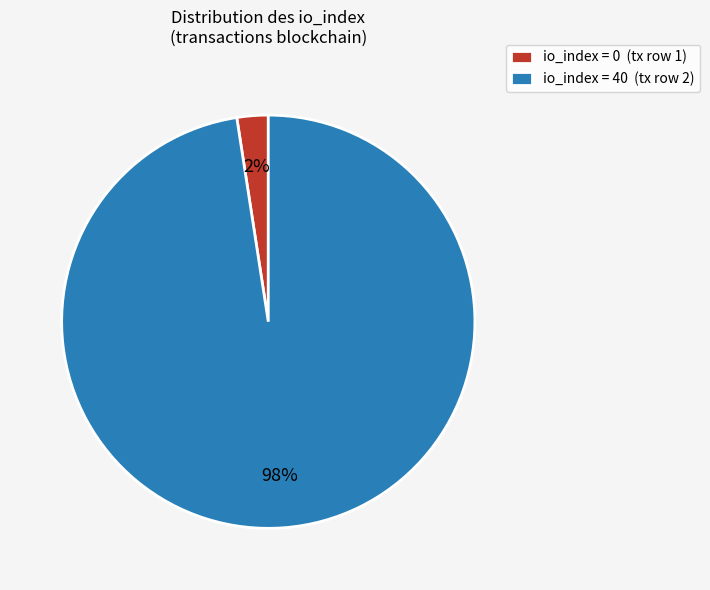

To the nearest percent, what is the combined percentage of io_index = 40 (tx row 2) and io_index = 0 (tx row 1)?

100%